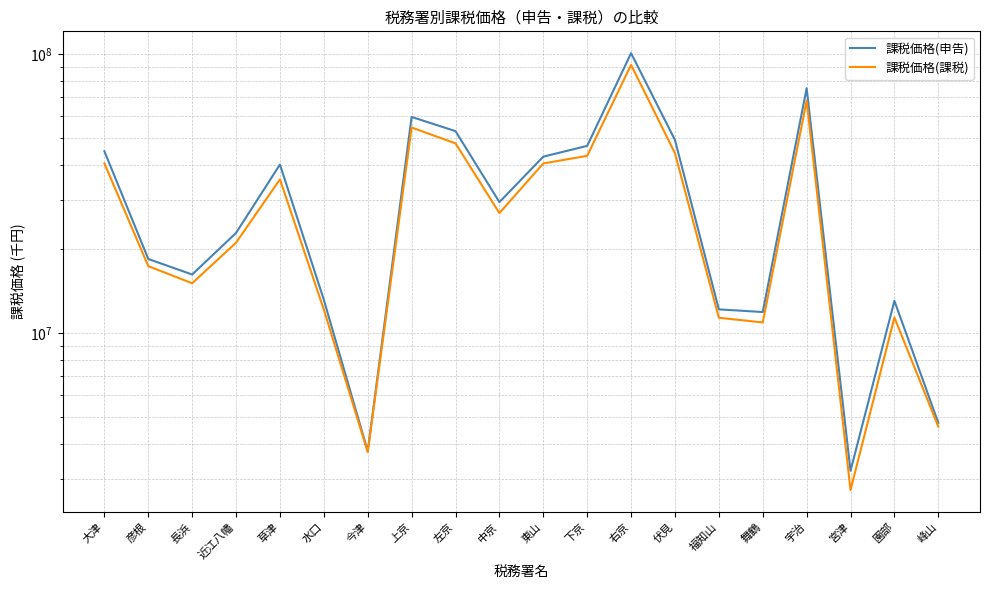

What is the difference between the highest and lowest values at 下京?

3702300